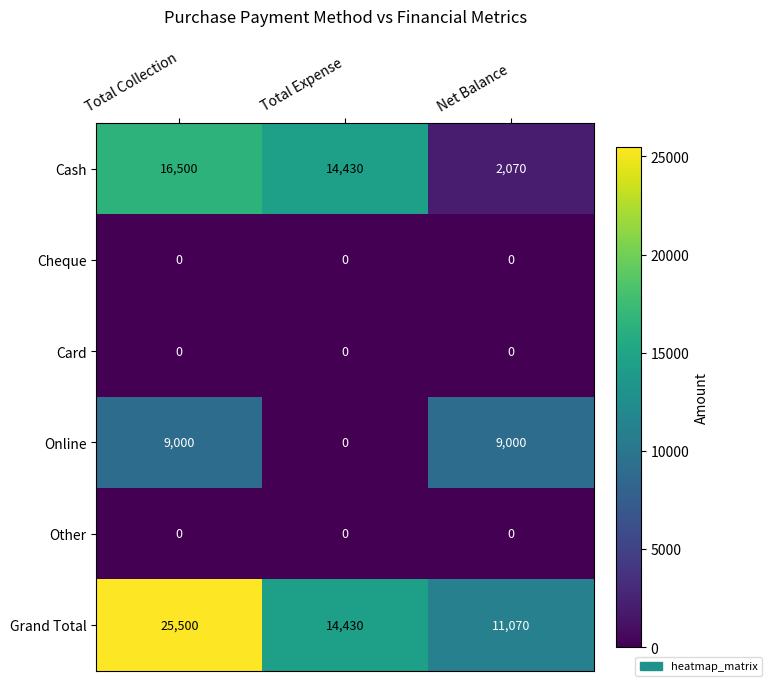

What is the total value across all series at Total Expense?

28860